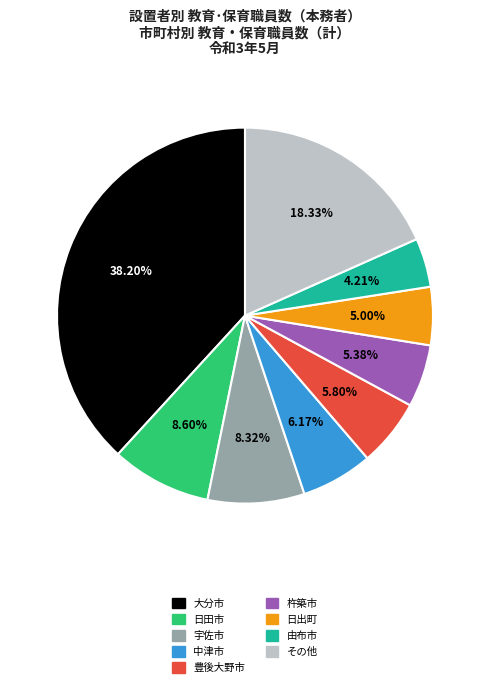

Count the number of slices in the pie.

9